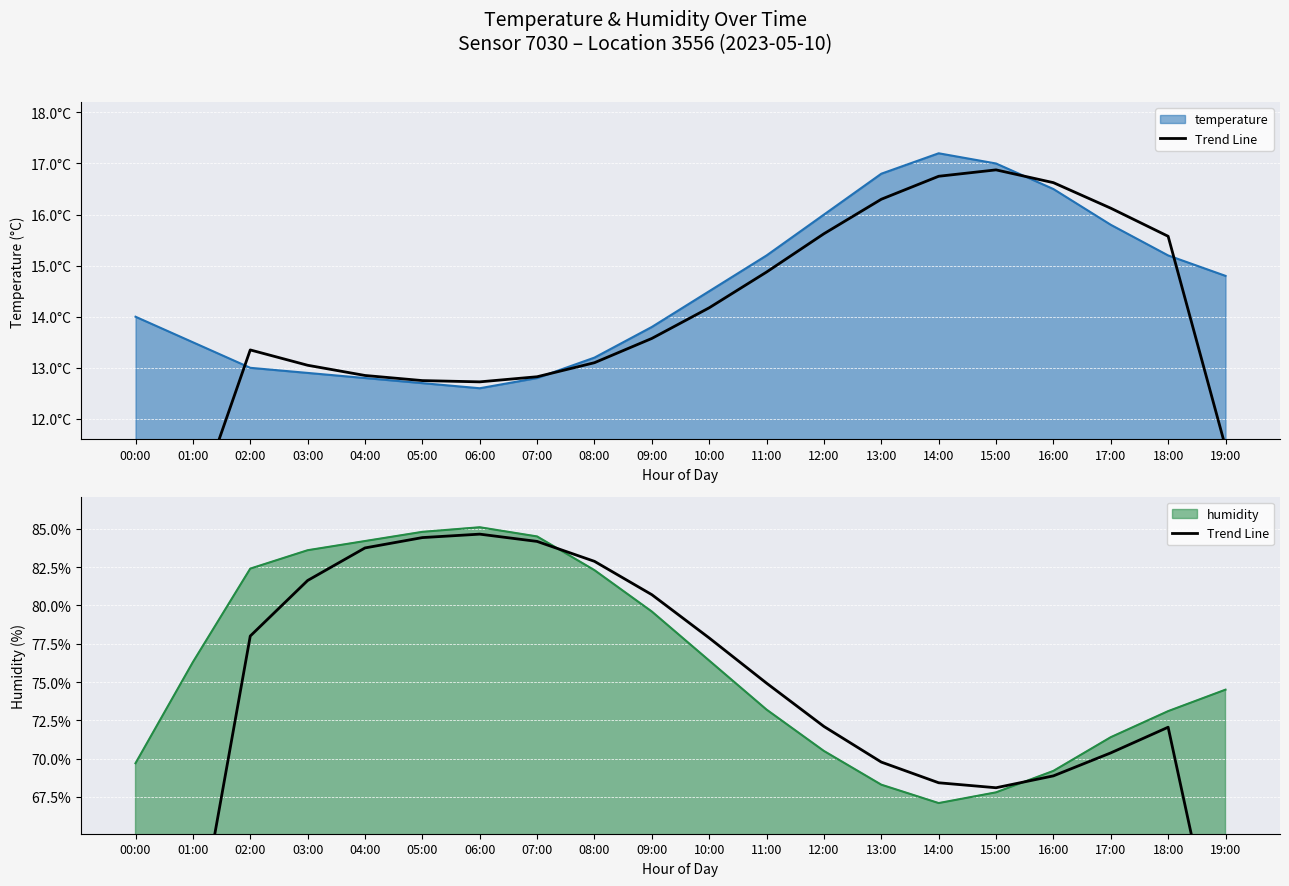

The value at 18:00 is 94.8. True or false?

False